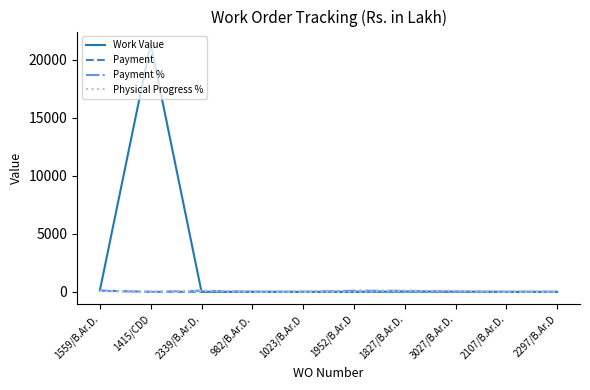

Is this an area chart (filled region under the line)?

No